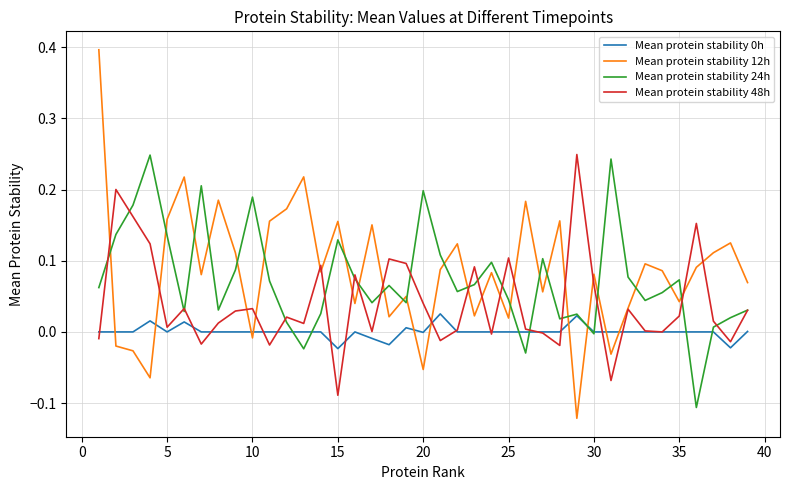

What is the difference between the maximum and minimum values in the Mean protein stability 12h series?

0.5